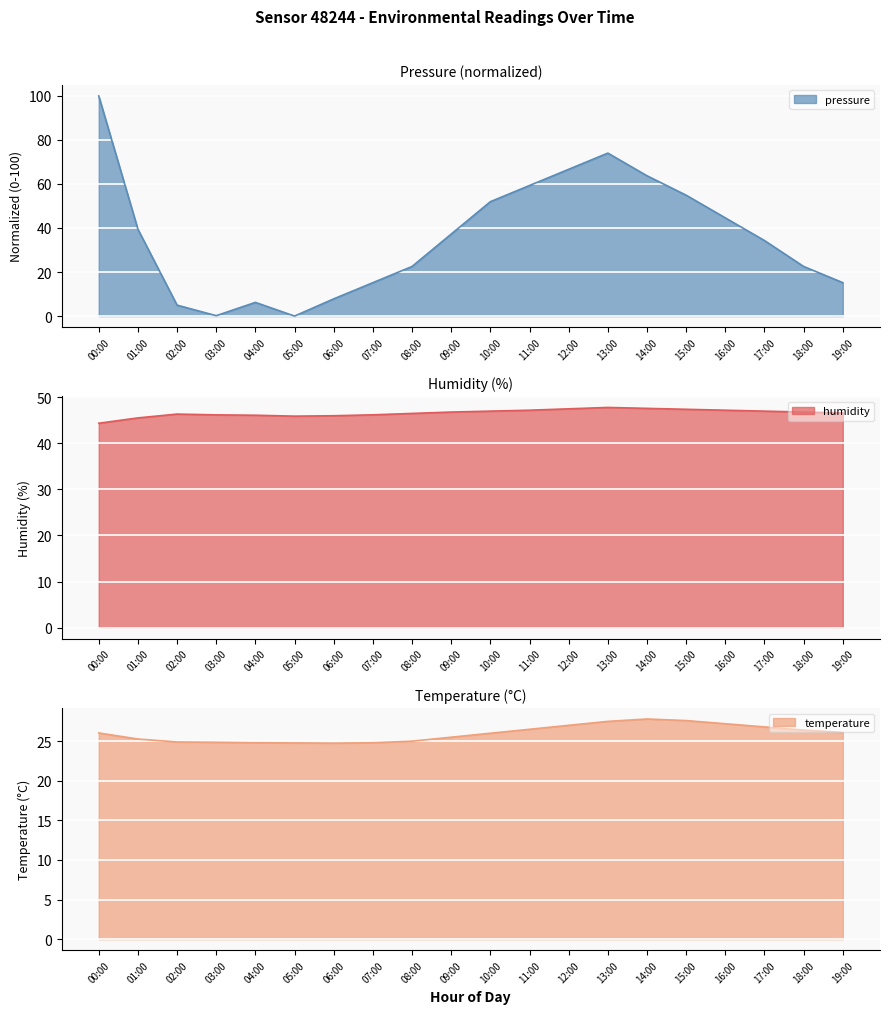

Which series has the widest spread of values?

pressure